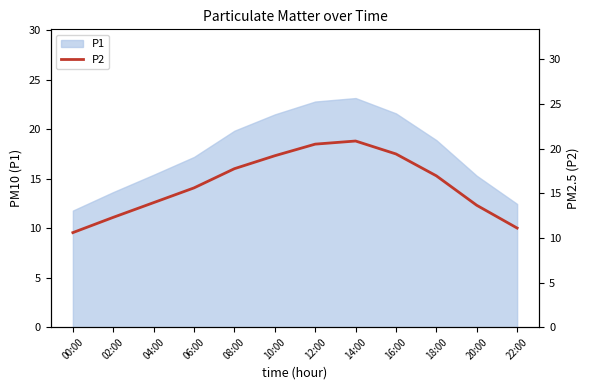

Which has a higher value, 16:00 or 12:00?

12:00